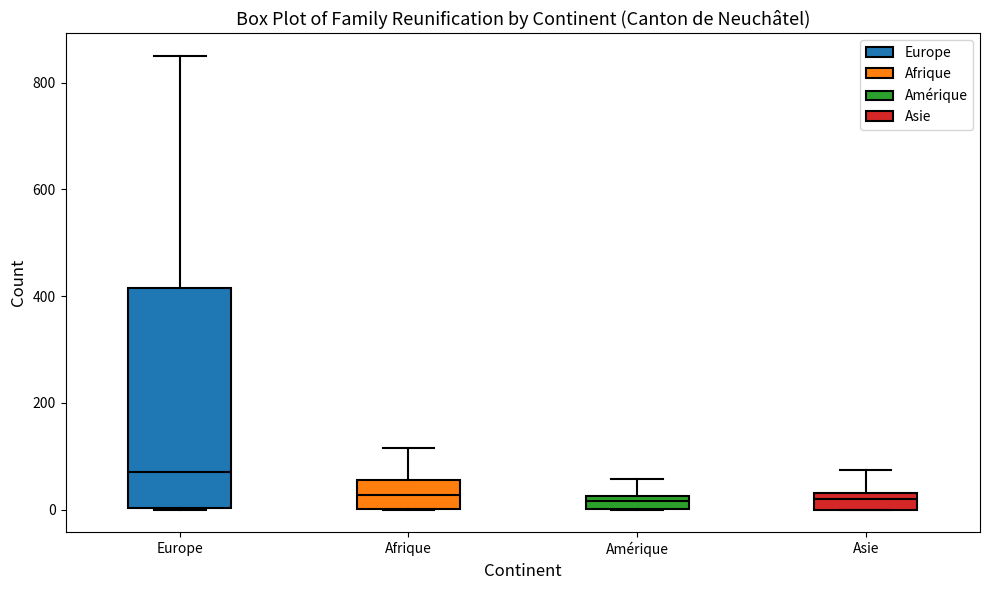

Comparing the boxes themselves (not the whiskers), which one is the tallest?

Europe